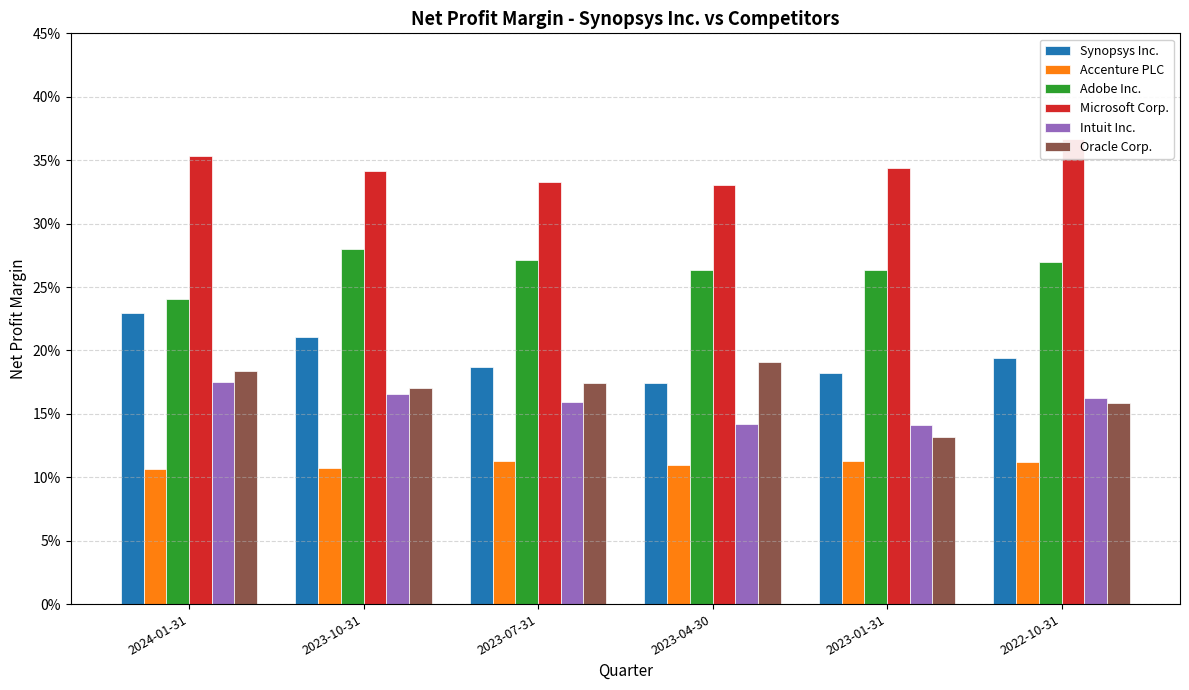

True or false: Intuit Inc. has a value of 0.1 at 2023-01-31.

False